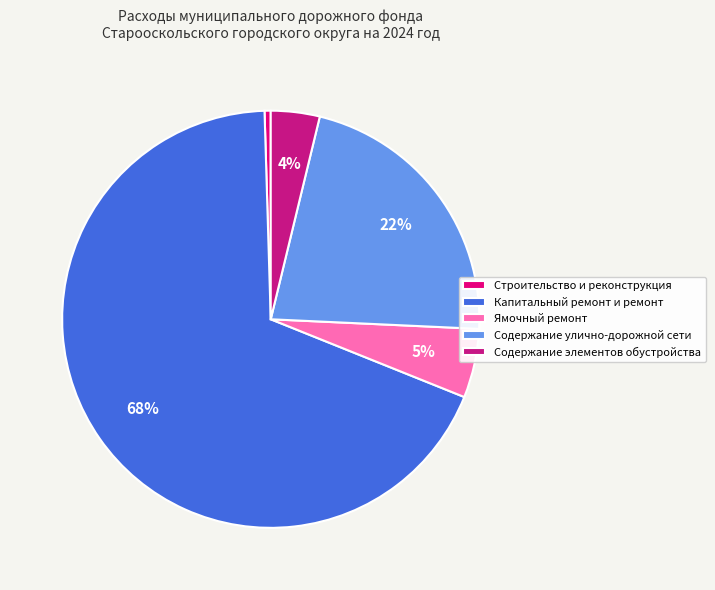

To the nearest percent, what is the difference between the largest and smallest slice percentages?

68%